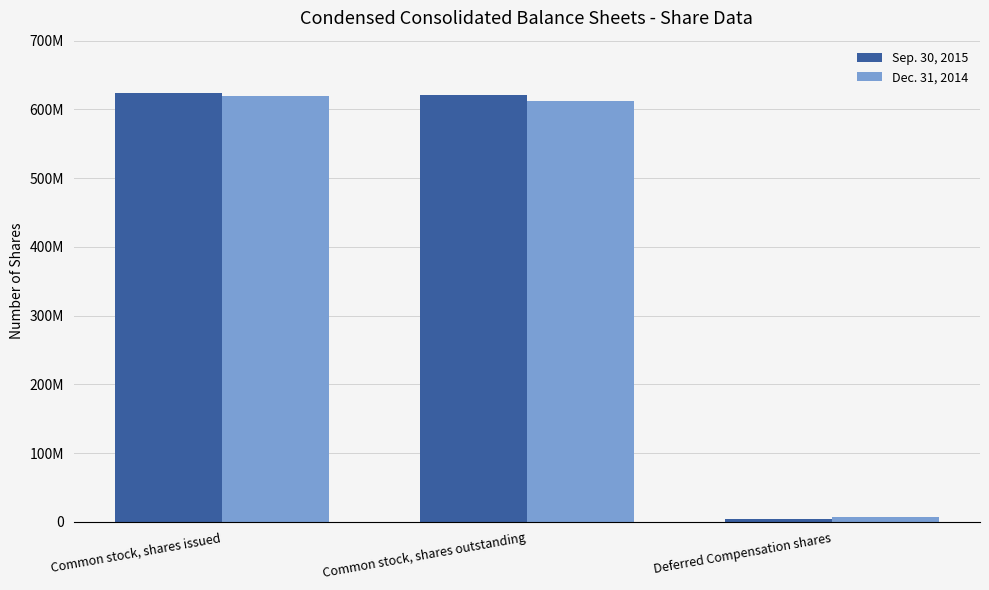

What is the difference between the highest and lowest values at Common stock, shares issued?

3853774